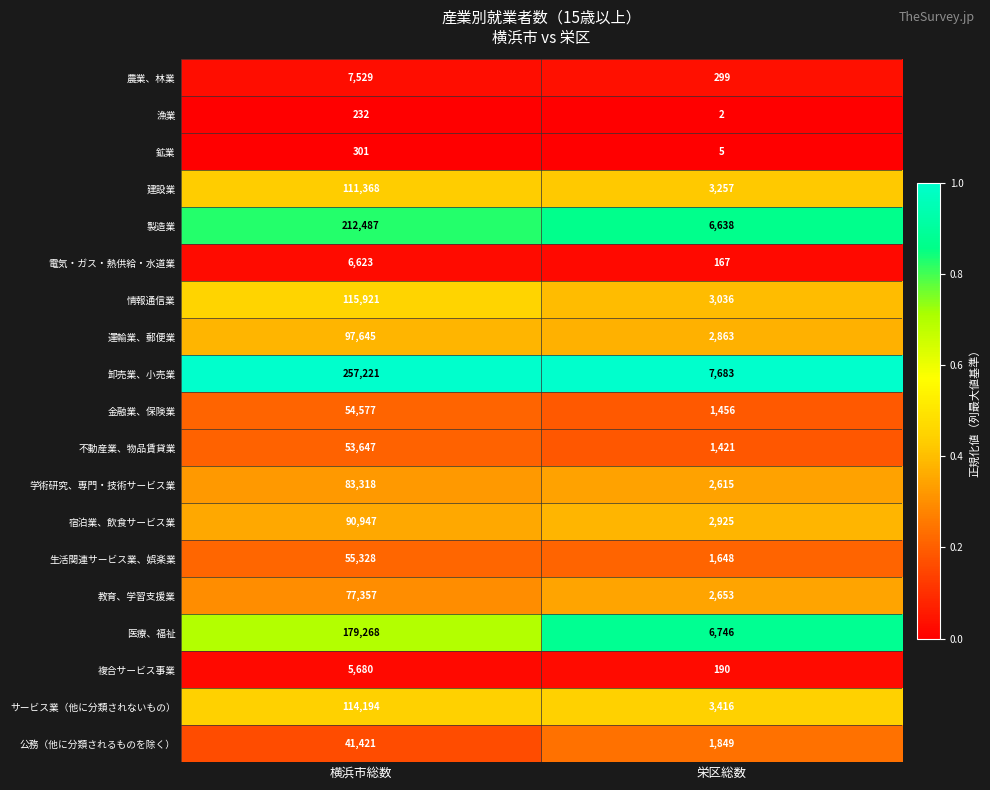

The value of サービス業（他に分類されないもの） at 横浜市総数 is 52969. True or false?

False